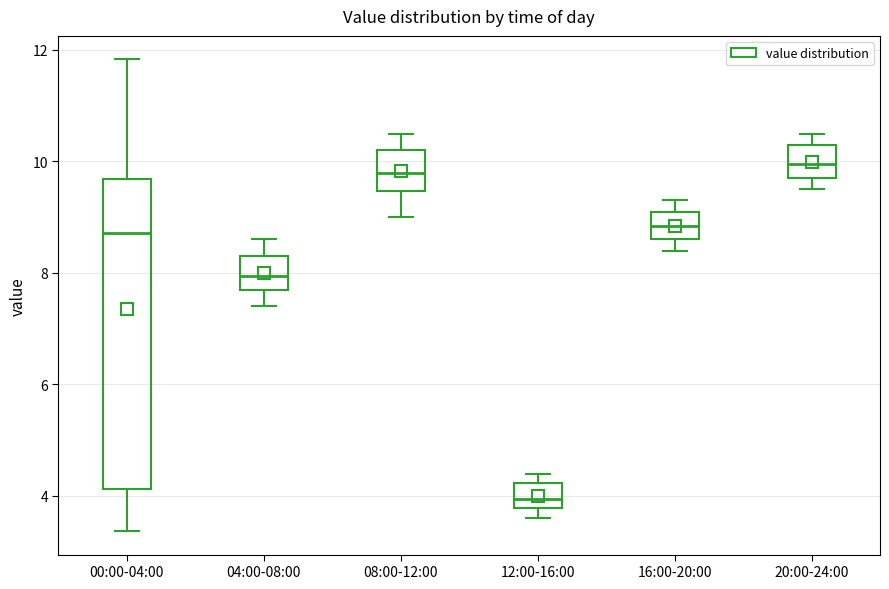

Reading left to right, read every box against the y-axis: the position of its median line, the range the box covers, and the ends of its whiskers. The values are not printed on the chart, so give them approximately, as read against the axis.

00:00-04:00: median 8.8, box 4.2 to 9.6, whiskers 3.4 to 11.8
04:00-08:00: median 8.0, box 7.8 to 8.4, whiskers 7.4 to 8.6
08:00-12:00: median 9.8, box 9.4 to 10.2, whiskers 9.0 to 10.6
12:00-16:00: median 4.0, box 3.8 to 4.2, whiskers 3.6 to 4.4
16:00-20:00: median 8.8, box 8.6 to 9.2, whiskers 8.4 to 9.4
20:00-24:00: median 10.0, box 9.8 to 10.4, whiskers 9.6 to 10.6